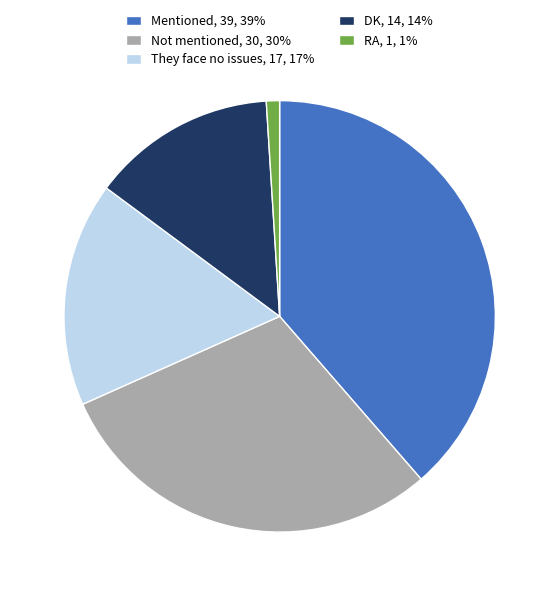

The They face no issues slice represents 17% of the pie. True or false?

True